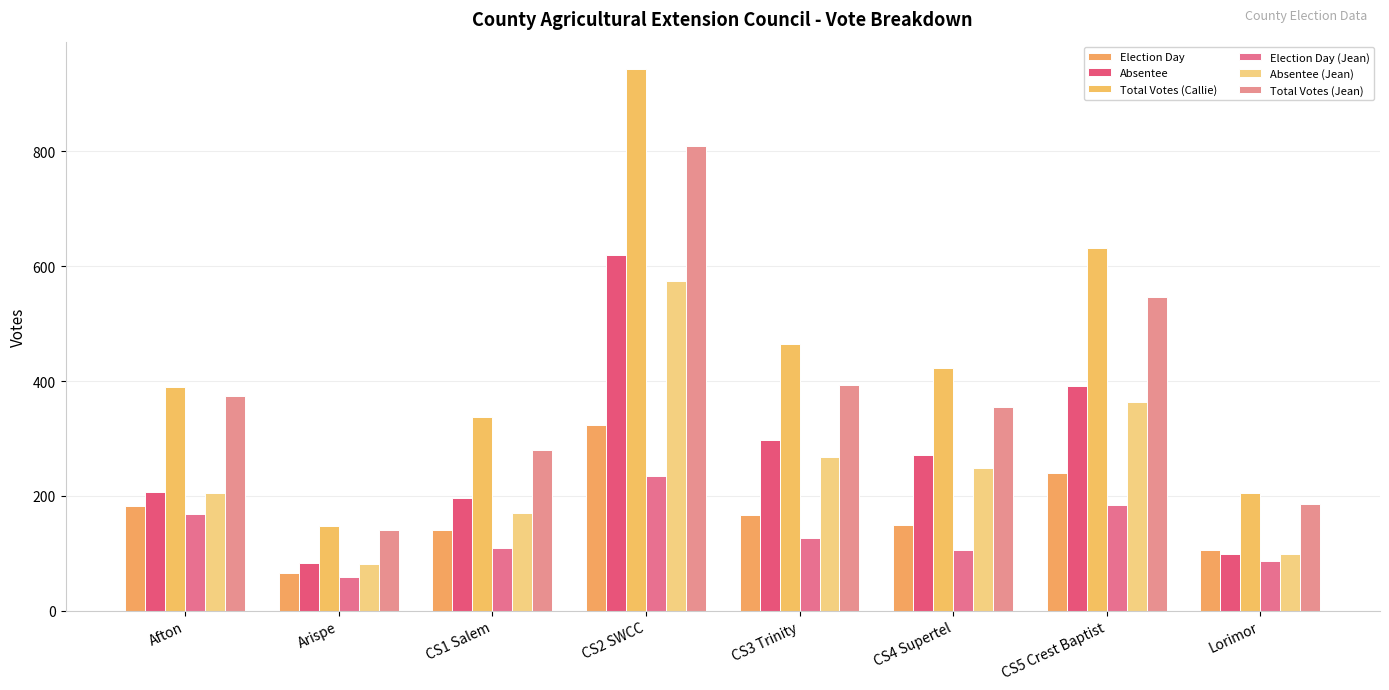

What is the approximate value of Total Votes (Jean) at CS1 Salem, to the nearest 100?

300